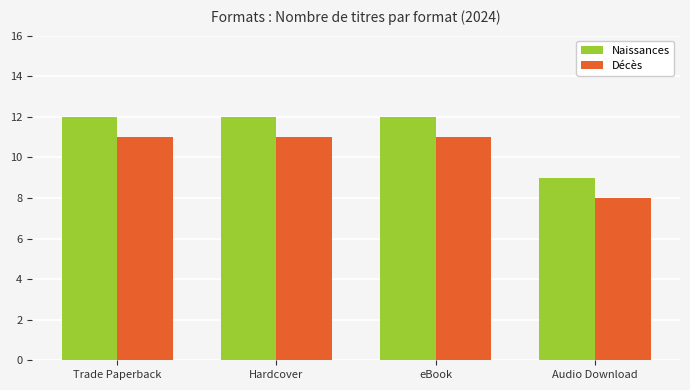

What is the approximate value of Naissances at Hardcover?

12